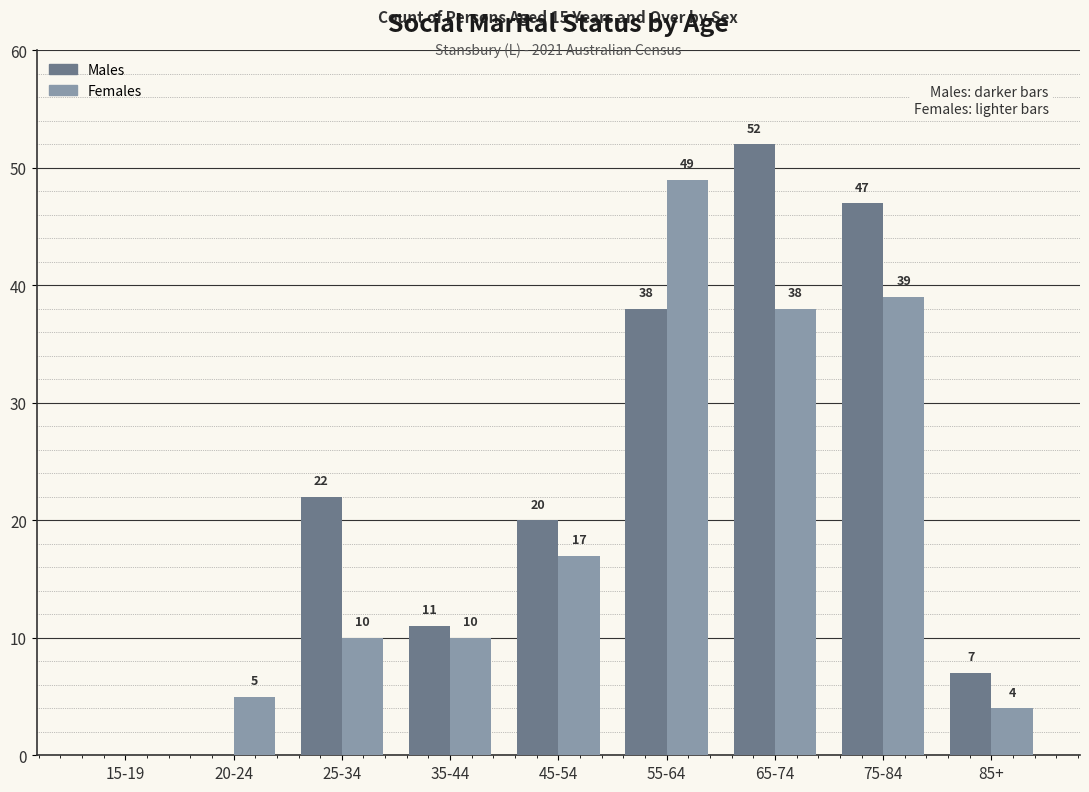

What are all the series names shown in the legend?

Males, Females